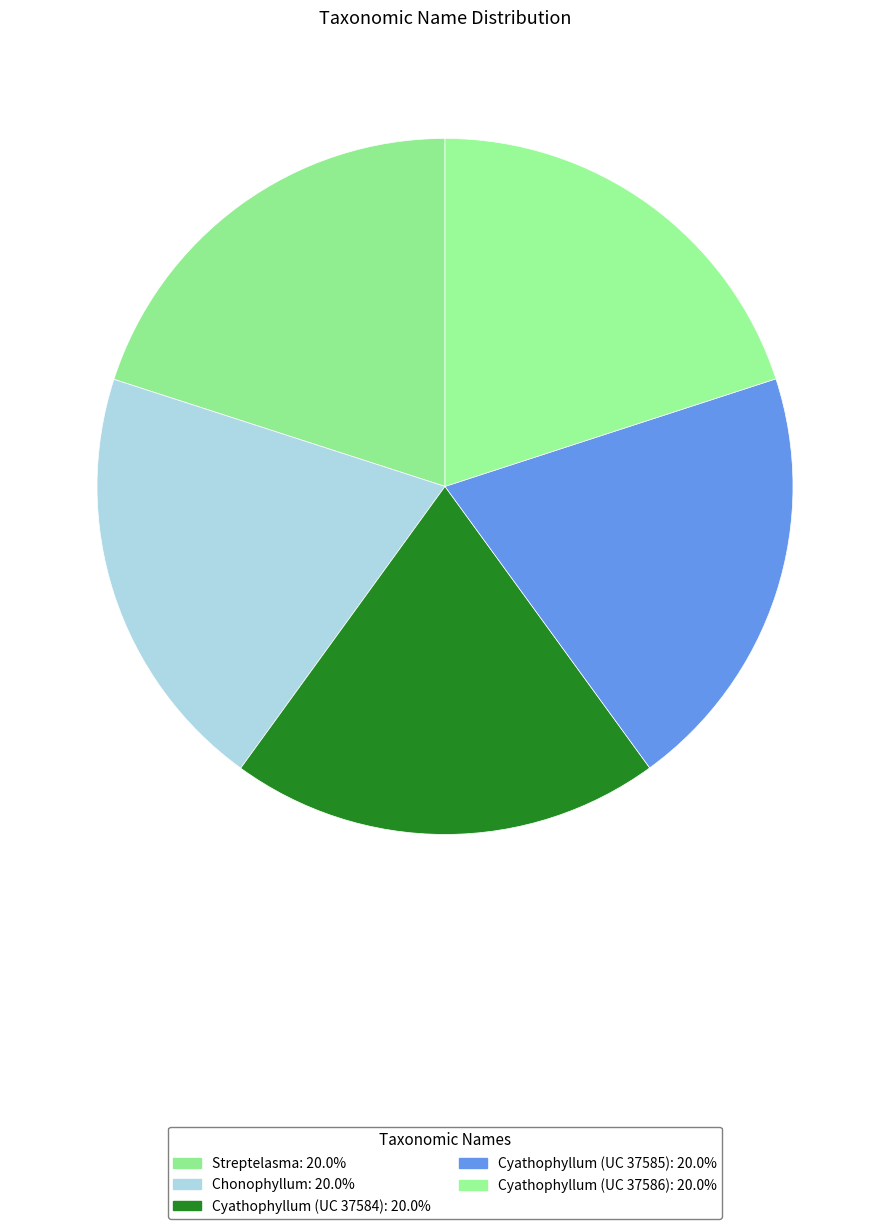

How many slices are in this pie chart?

5